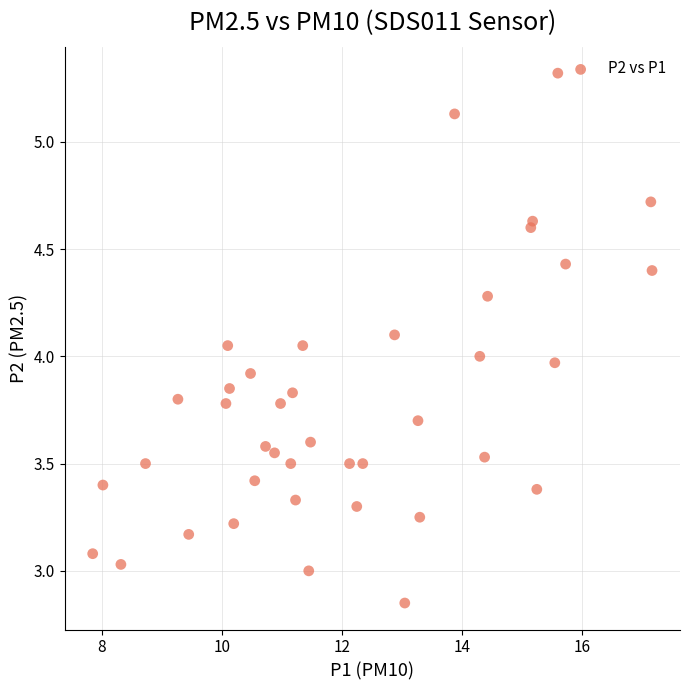

What is the range of Y values (max minus min)?

2.5